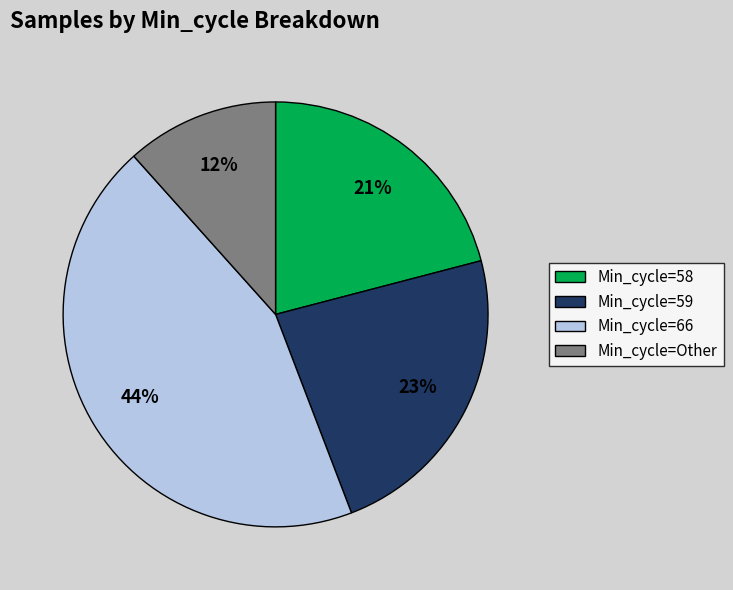

Between Min_cycle=66 and Min_cycle=58, which is larger?

Min_cycle=66